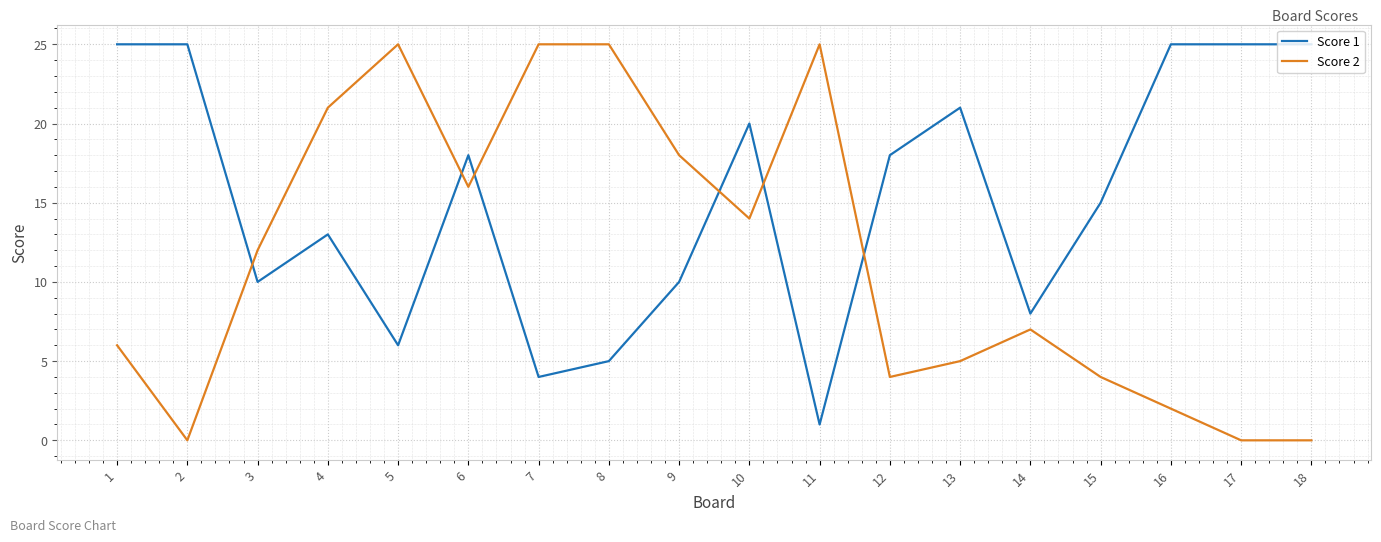

What is the average value of the Score 1 series?

15